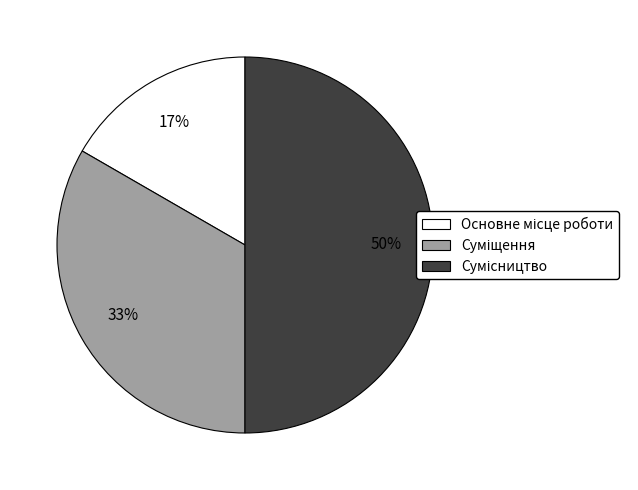

To the nearest percent, what is the difference between the largest and smallest slice percentages?

33%